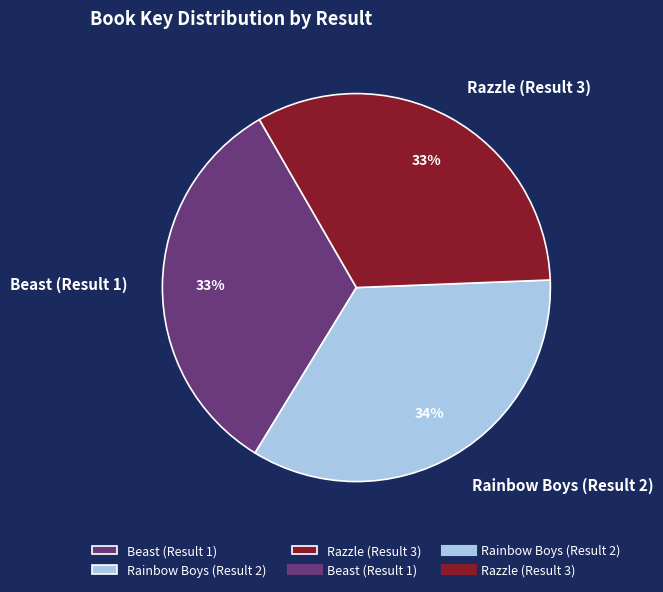

Approximately how many times larger is the value at Beast (Result 1) compared to Rainbow Boys (Result 2)?

1.0